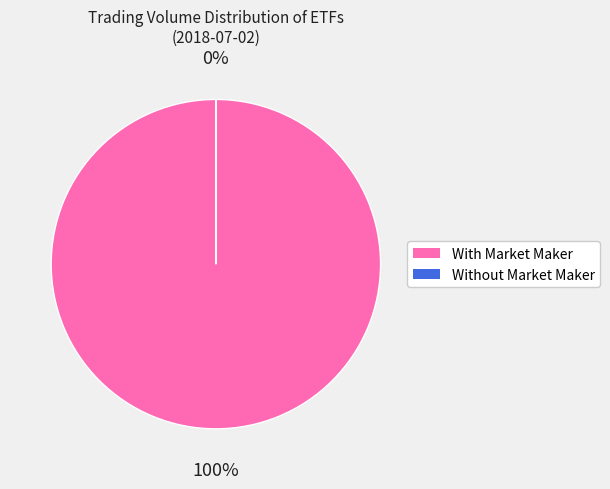

Does any single category account for the majority?

Yes